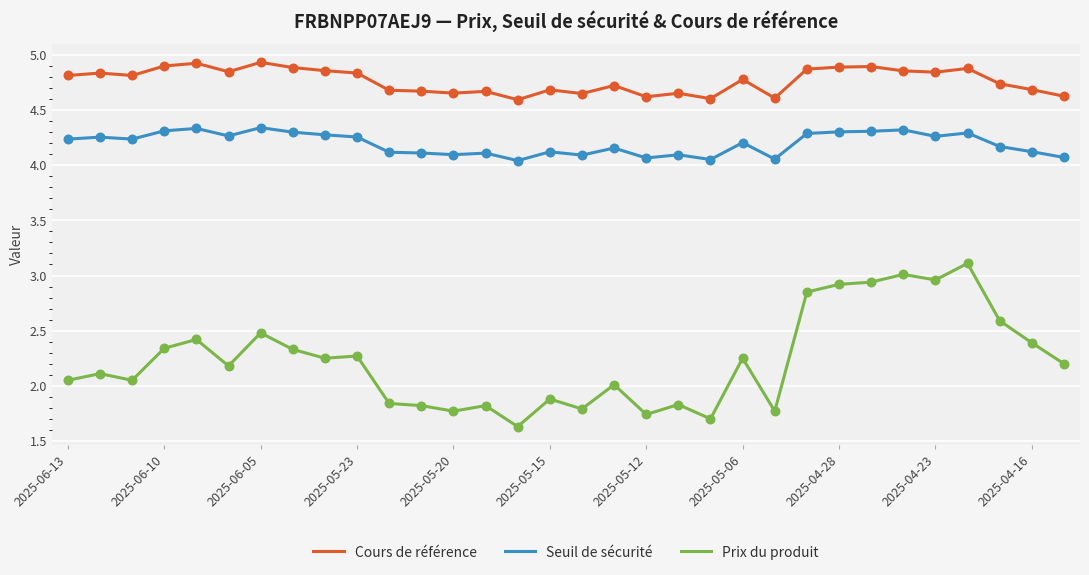

Which series has the widest spread of values?

Prix du produit